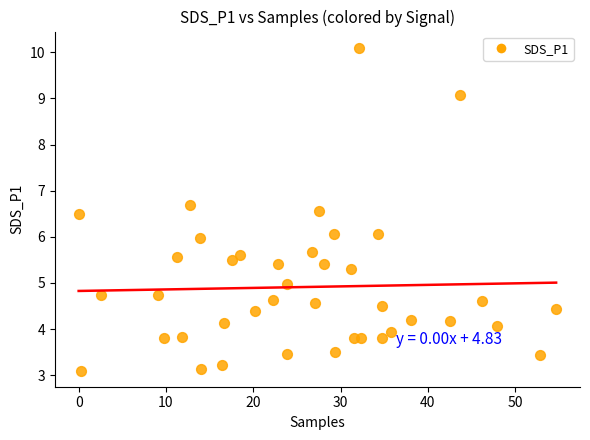

What is the range of Y values (max minus min)?

7.0